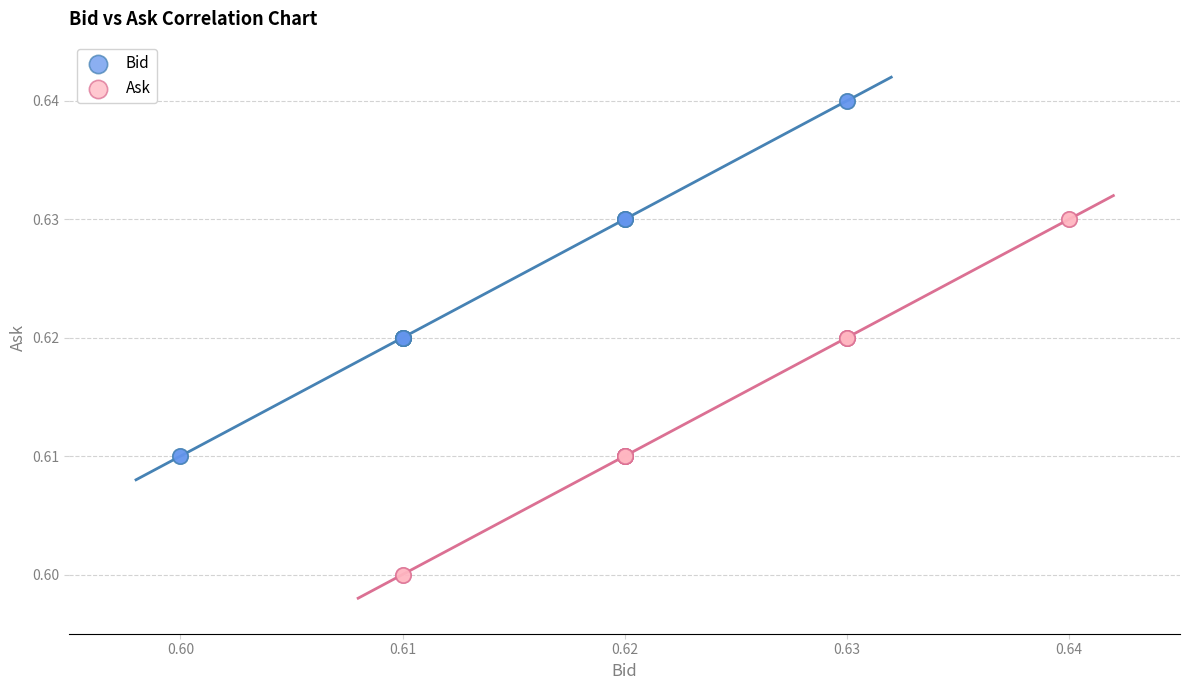

Which series reaches the minimum Y coordinate?

Ask